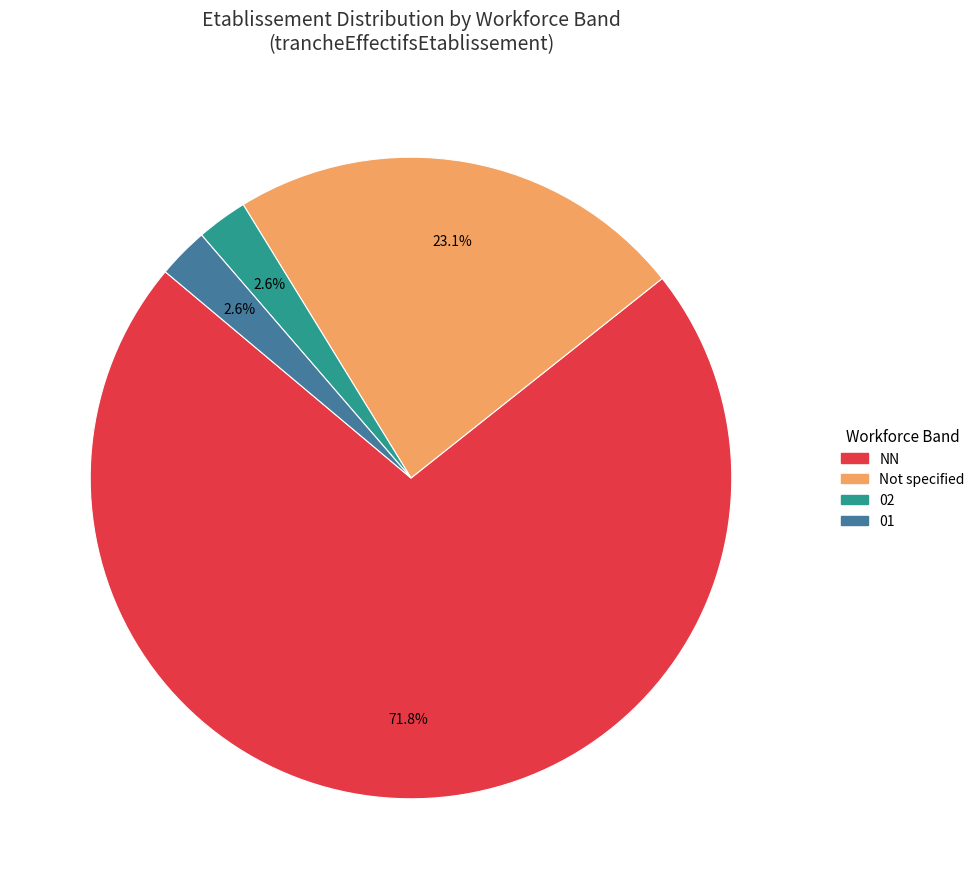

Does any single category account for the majority?

Yes